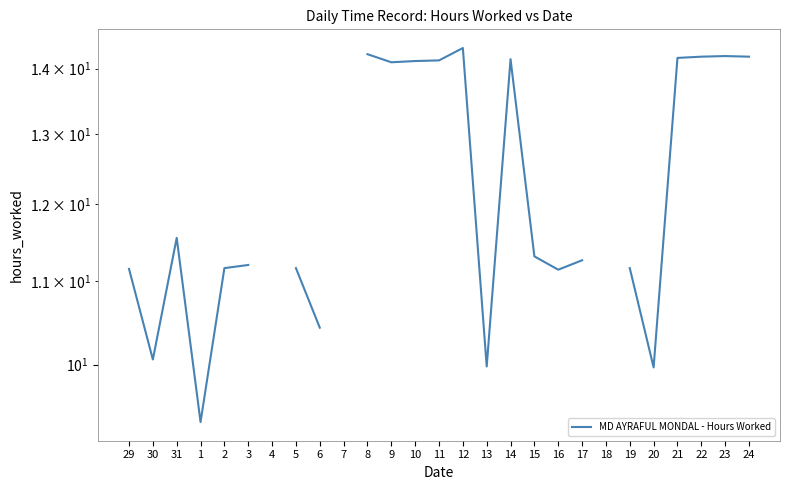

What position from the left is 10?

13